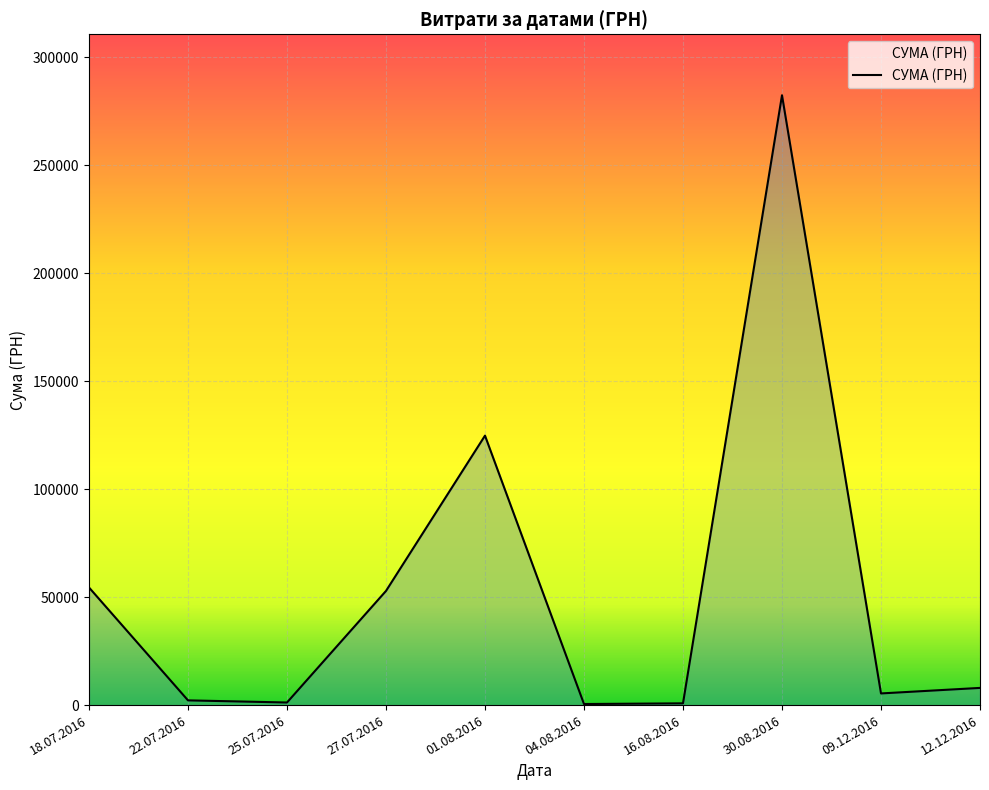

True or false: the data shows 1198.0 at 25.07.2016.

True